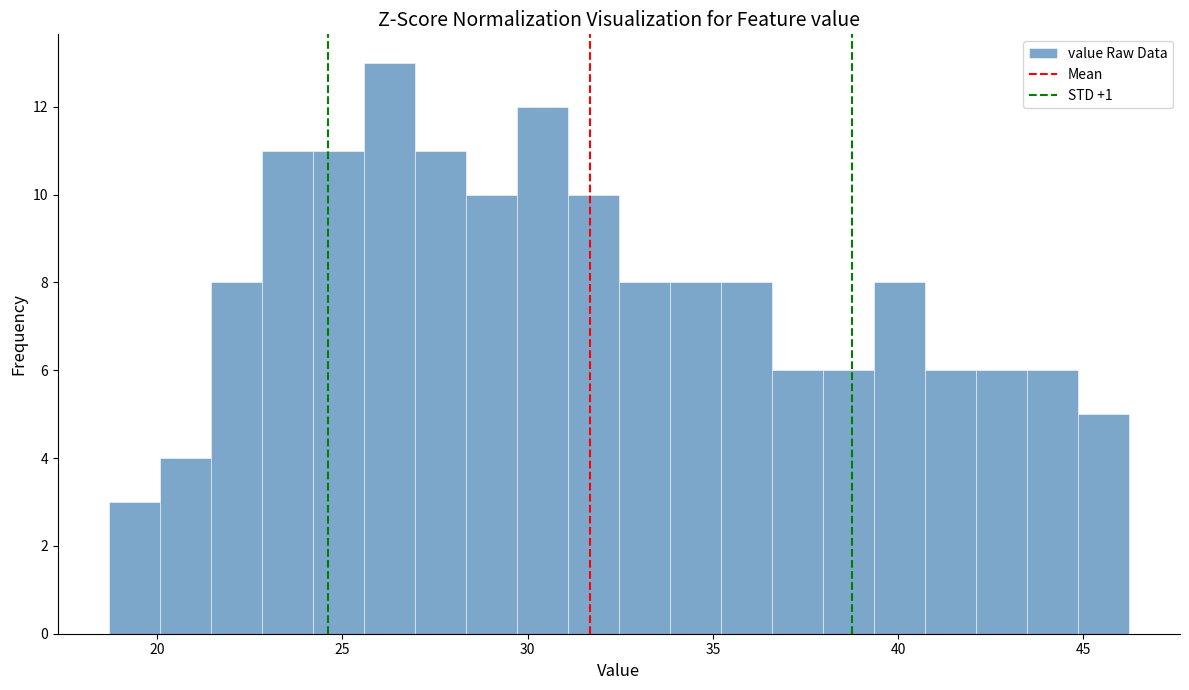

Around what value on the x-axis is the tallest bar? Give the approximate position of its centre, as read against the axis.

26.5